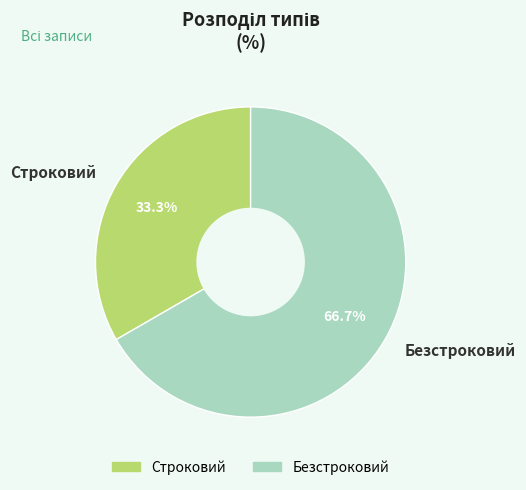

Combined, do Строковий and Безстроковий account for over 50%?

Yes